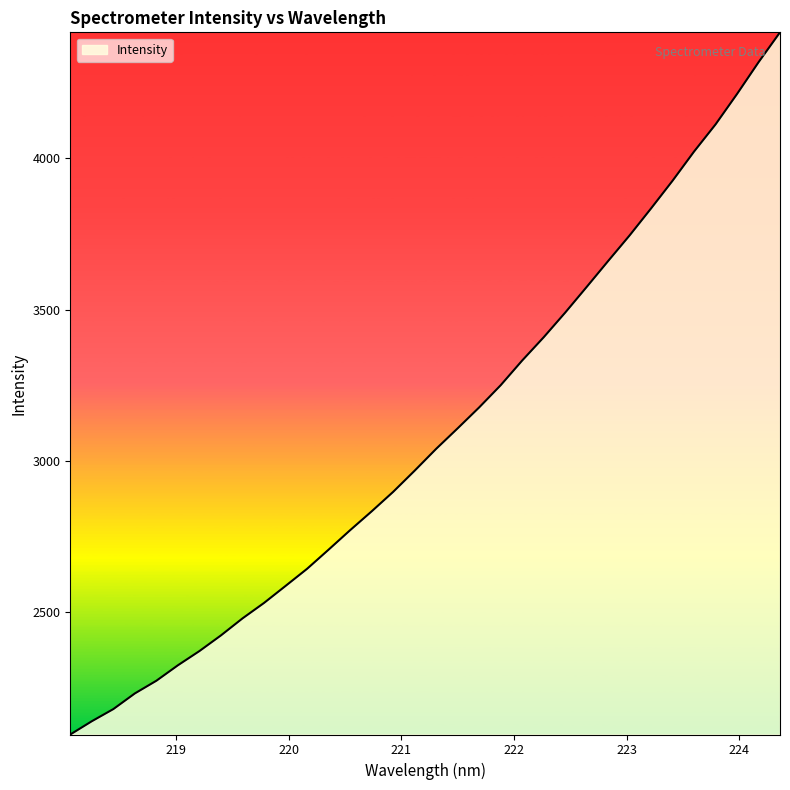

What is the minimum value shown in the chart?

2096.3